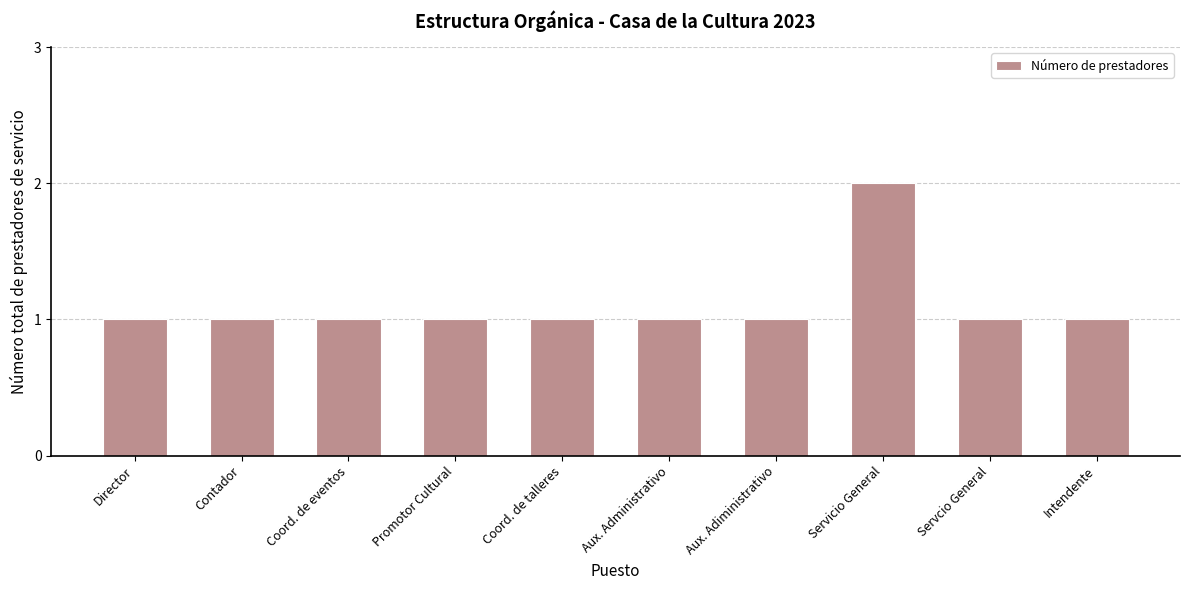

How many bars are there in total?

10